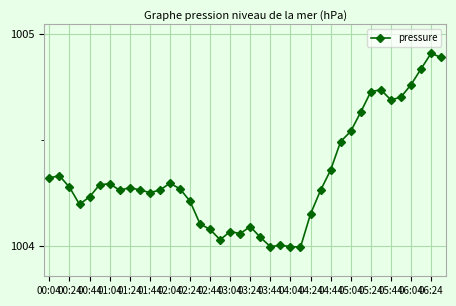

True or false: the data has more than 2 interior local peaks.

True